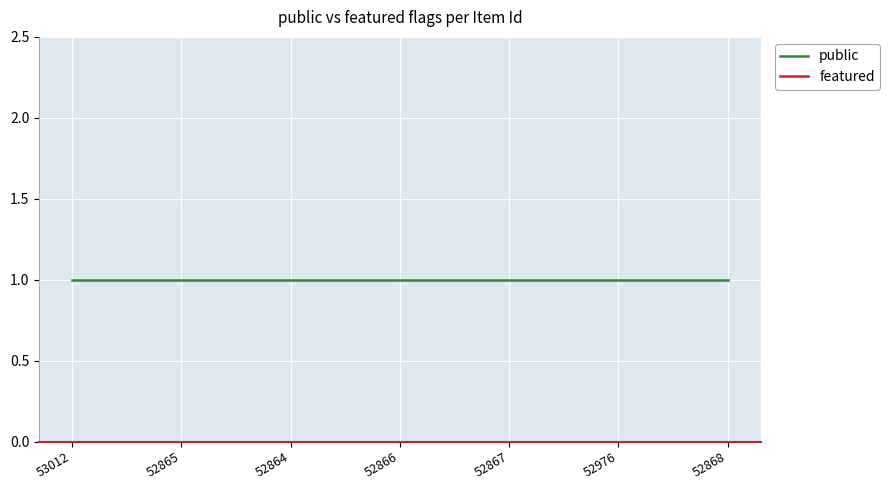

What position from the right is 52866?

4